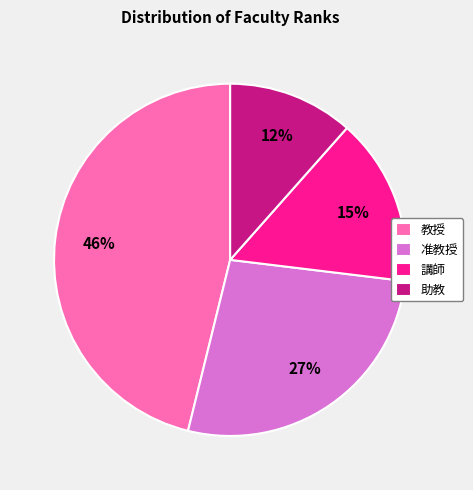

To the nearest percent, what portion does 講師 represent?

15%